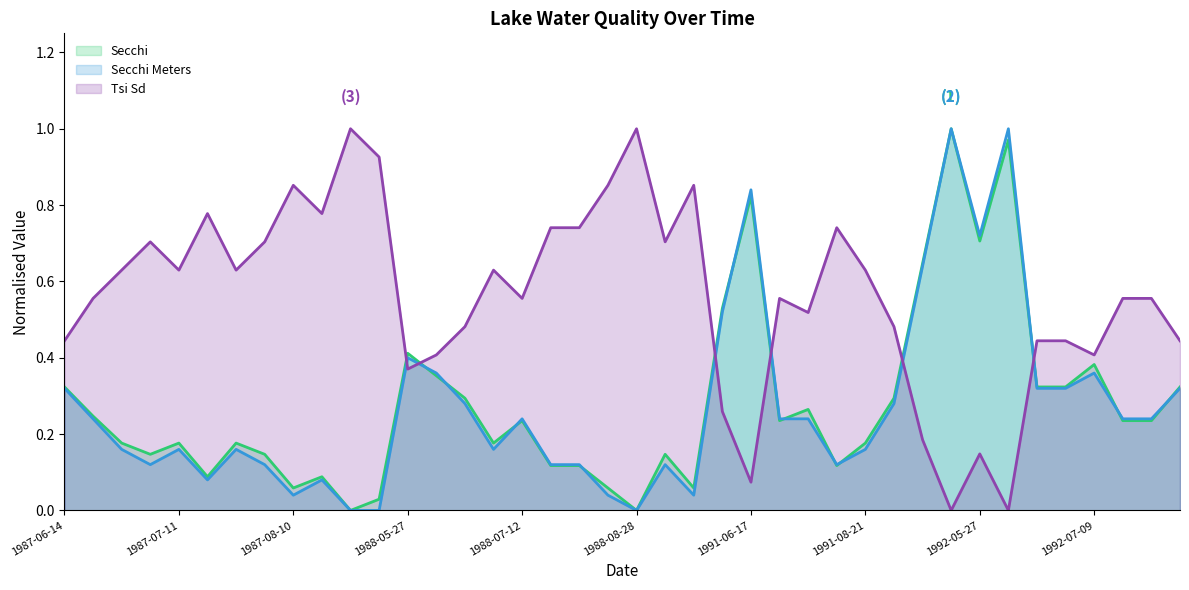

What is the maximum value for Secchi?

1.0